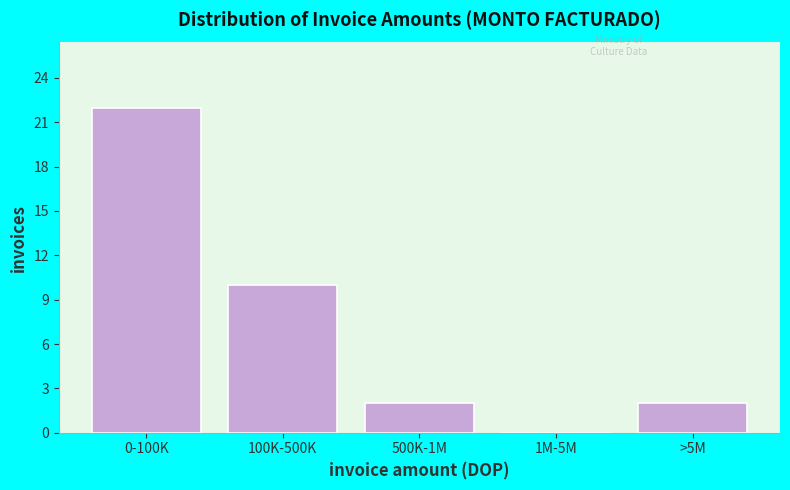

Reading left to right, extract all data points from this chart.

0-100K=22	100K-500K=10	500K-1M=2	1M-5M=0	>5M=2